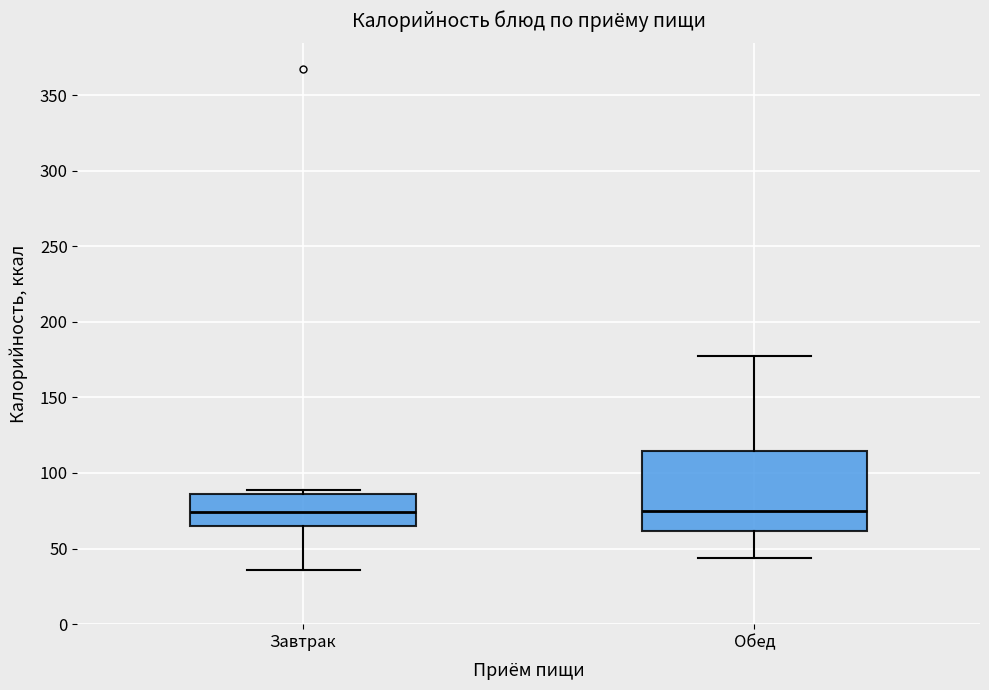

Reading left to right, read every box against the y-axis: the position of its median line, the range the box covers, and the ends of its whiskers. The values are not printed on the chart, so give them approximately, as read against the axis.

Завтрак: median 75, box 65 to 85, whiskers 35 to 90
Обед: median 75, box 60 to 115, whiskers 45 to 175